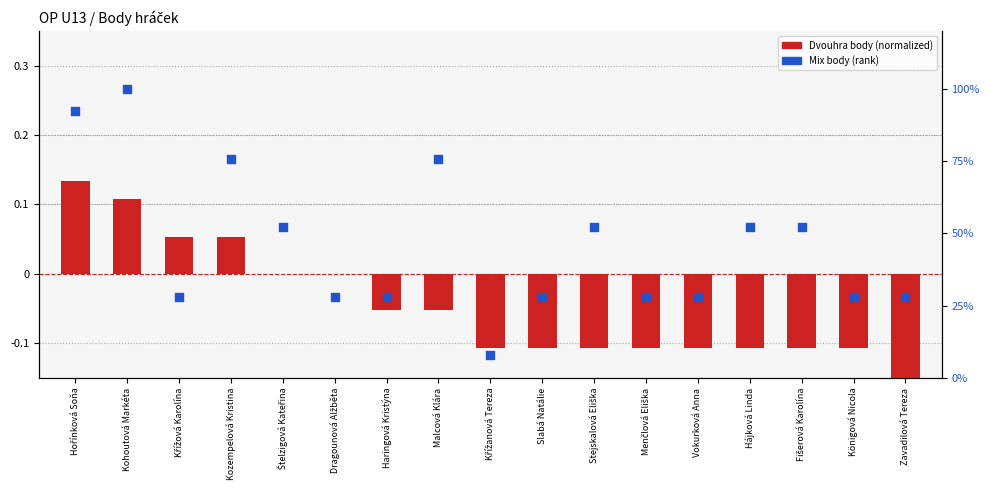

Is the value of Dvouhra body (normalized) at Hořínková Soňa greater than the value of Mix body (rank) at Hájková Linda?

No